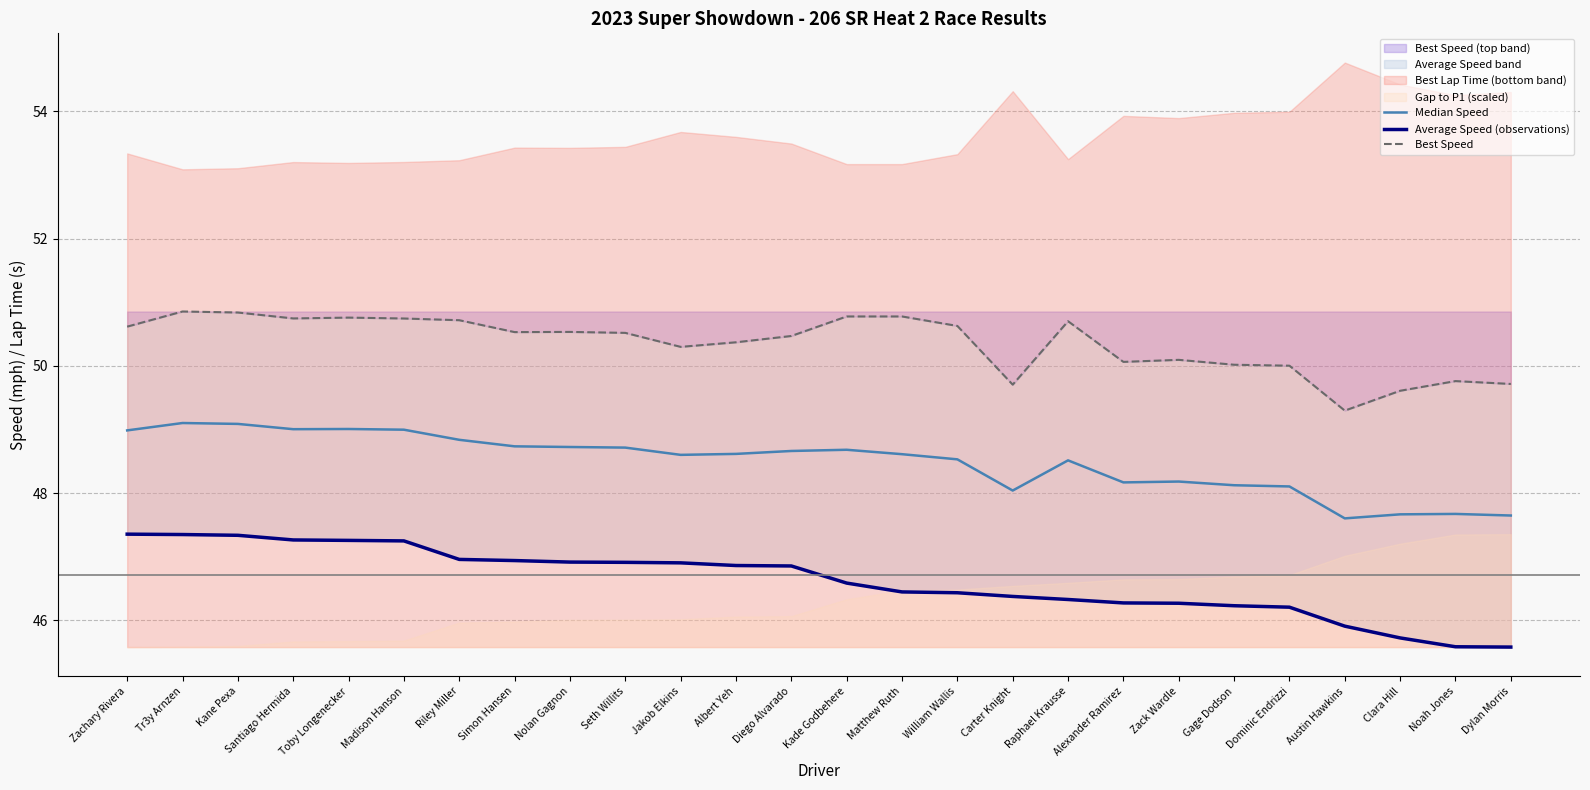

True or false: Average Speed (observations) has more than 2 interior local peaks.

False